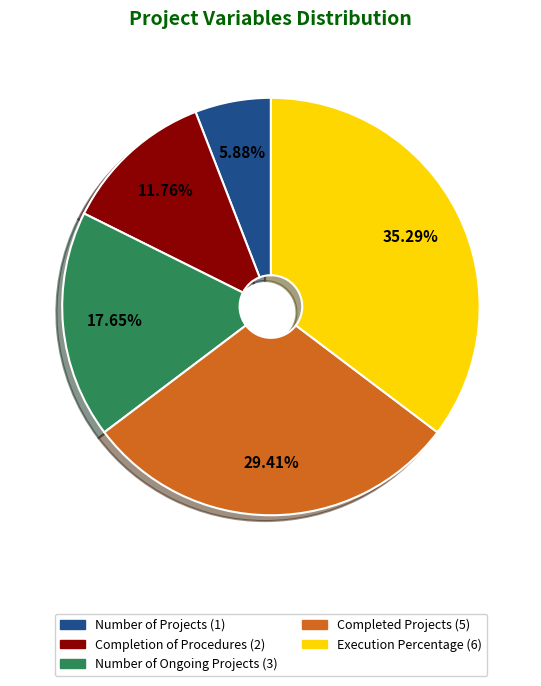

To the nearest percent, what is the difference between the largest and smallest slice percentages?

29%